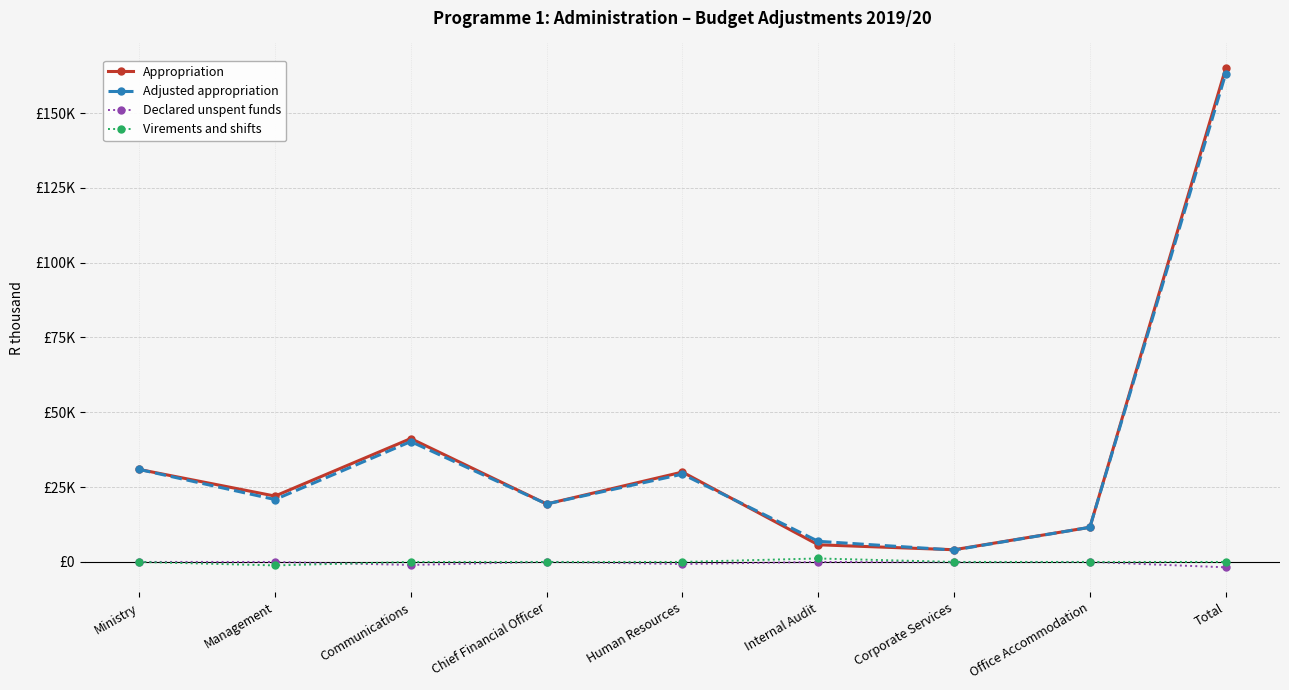

At how many categories does at least one series exceed 16435?

6